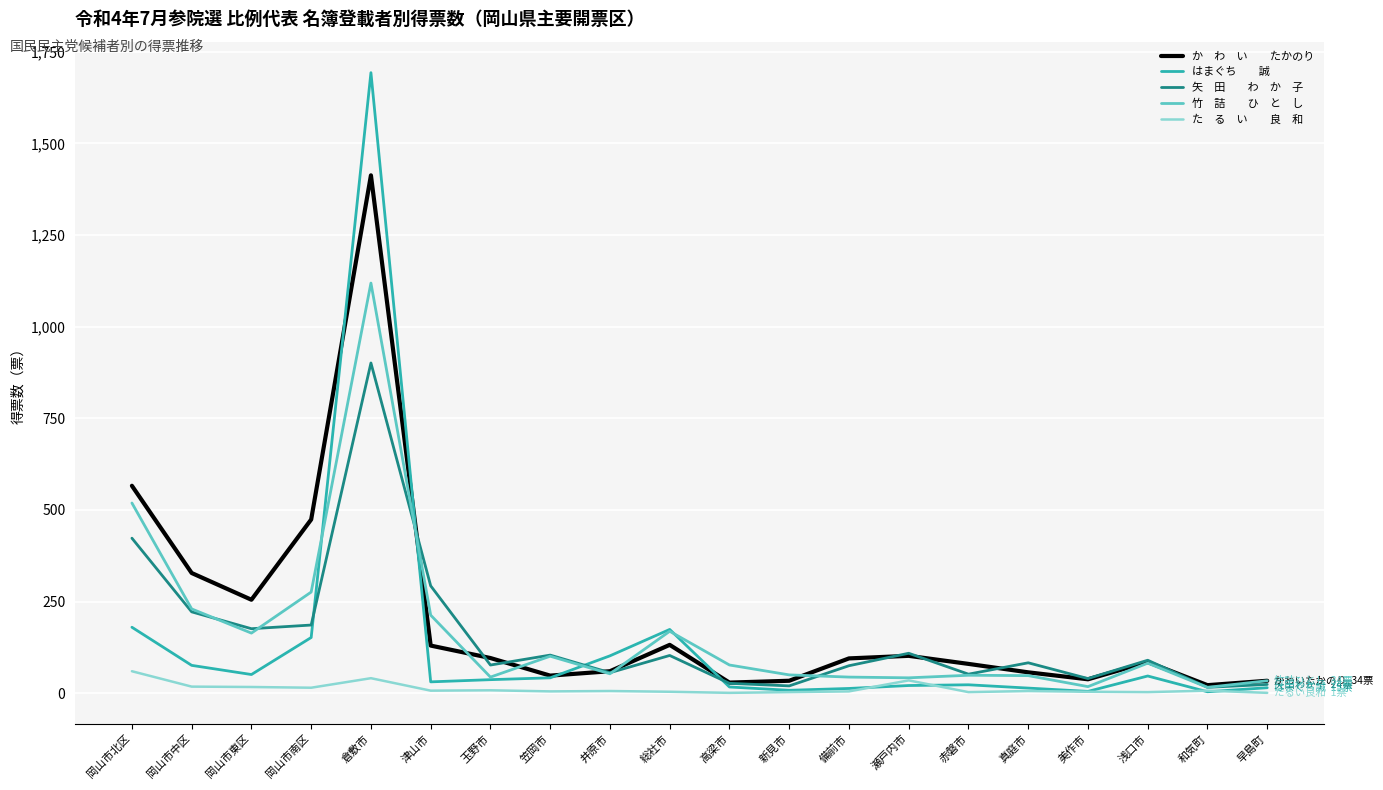

At which category is the sum across all series the highest?

倉敷市